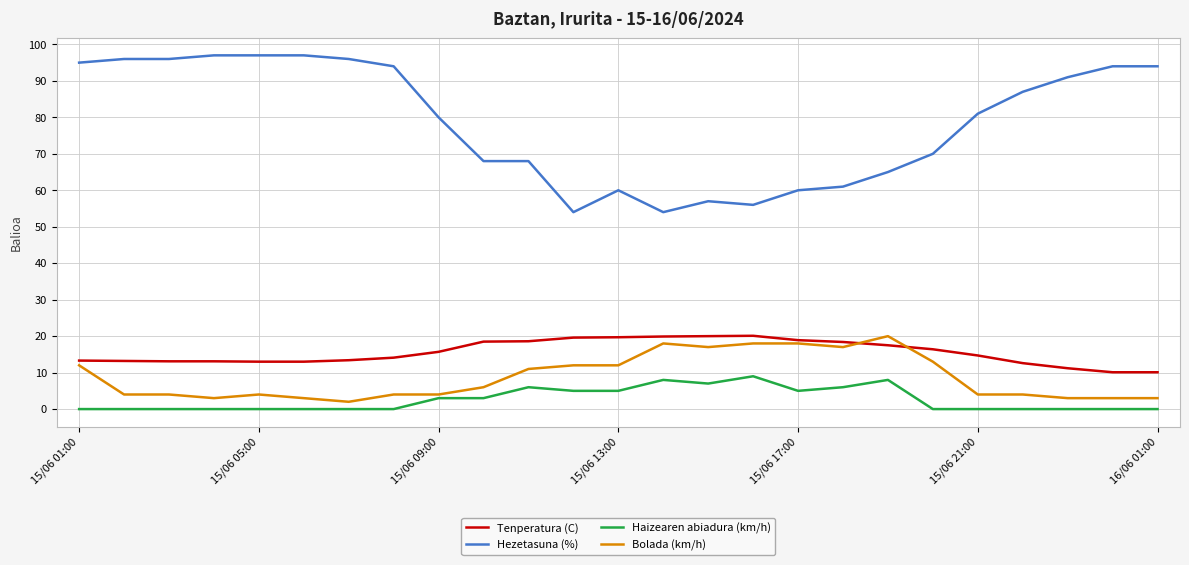

True or false: Hezetasuna (%) and Haizearen abiadura (km/h) intersect in this chart.

False